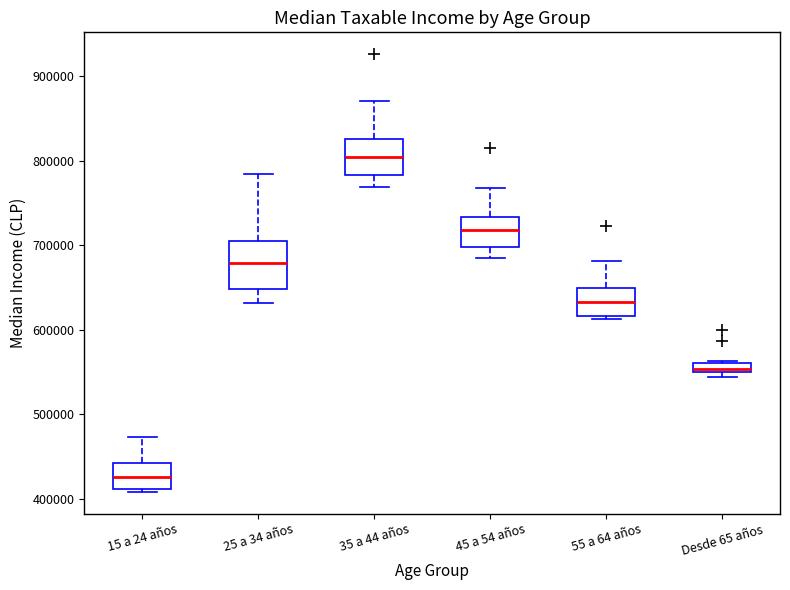

Which box has the lowest median line?

15 a 24 años